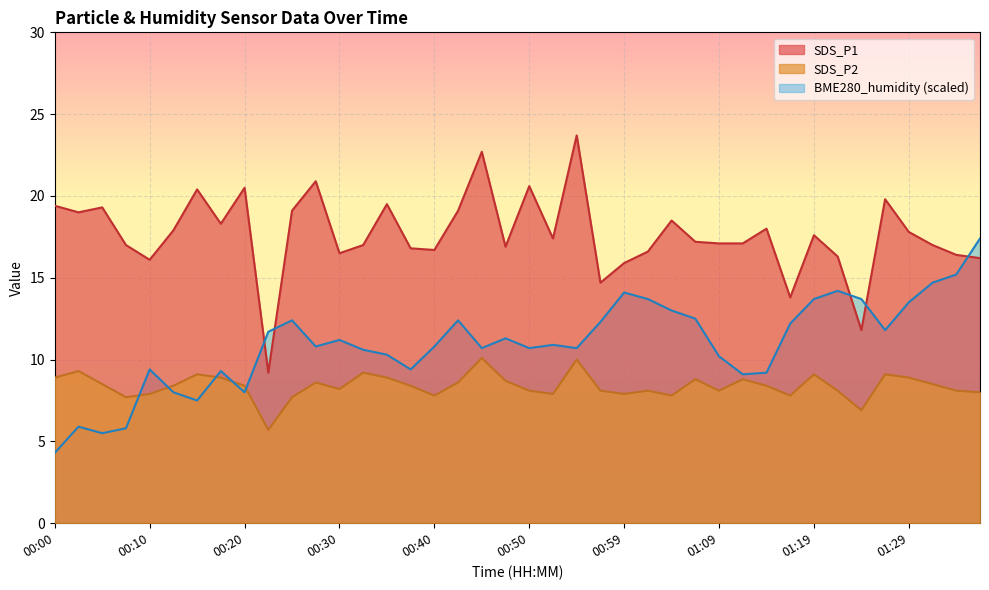

True or false: SDS_P2 and SDS_P1 intersect in this chart.

False